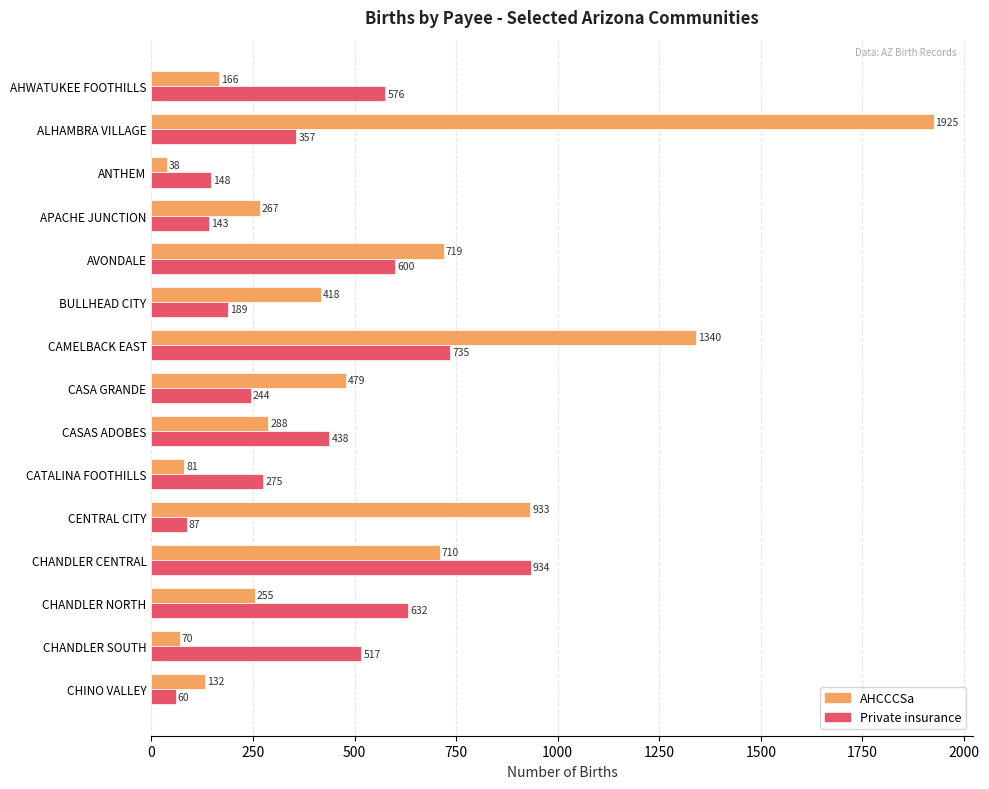

What is the minimum value for AHCCCSa?

38